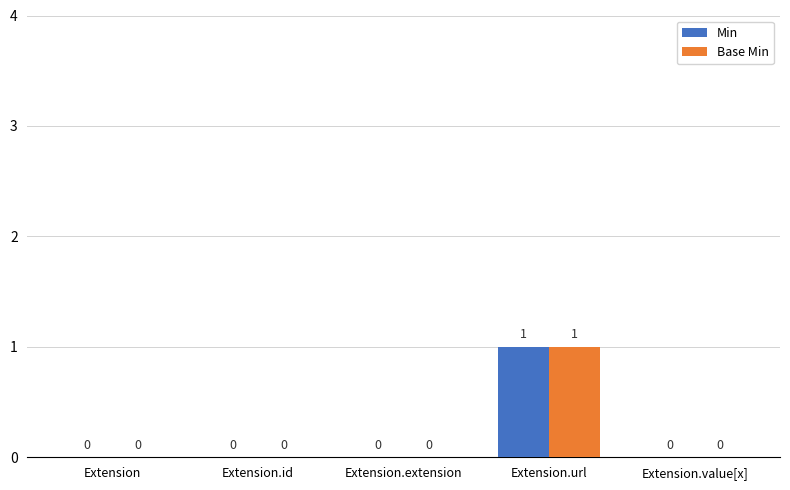

Are the bars grouped side by side (vs. stacked)?

Yes